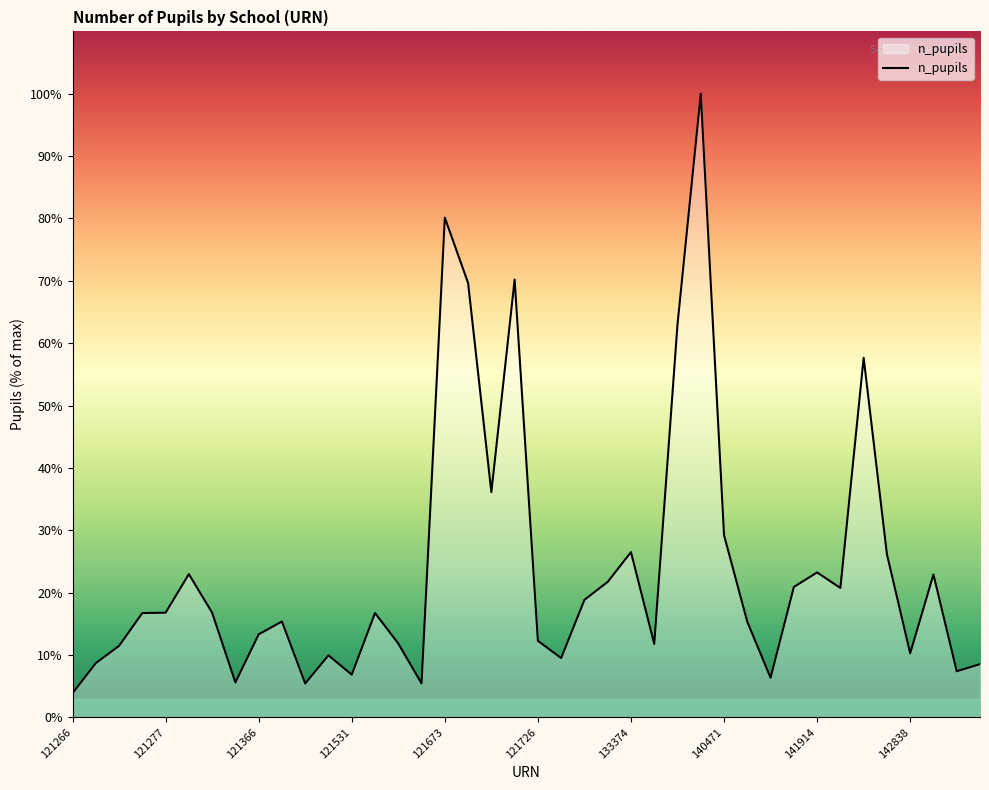

What is the difference between the maximum and minimum values?

1771